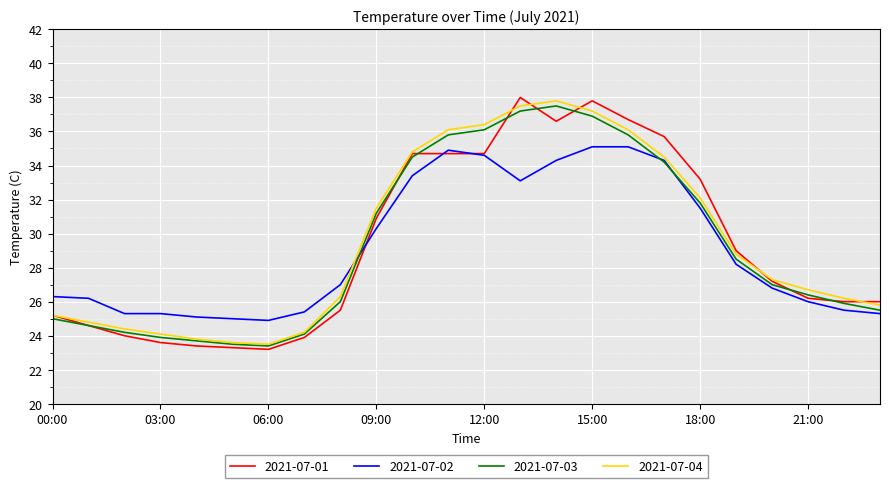

What is the minimum value shown in the chart?

23.2